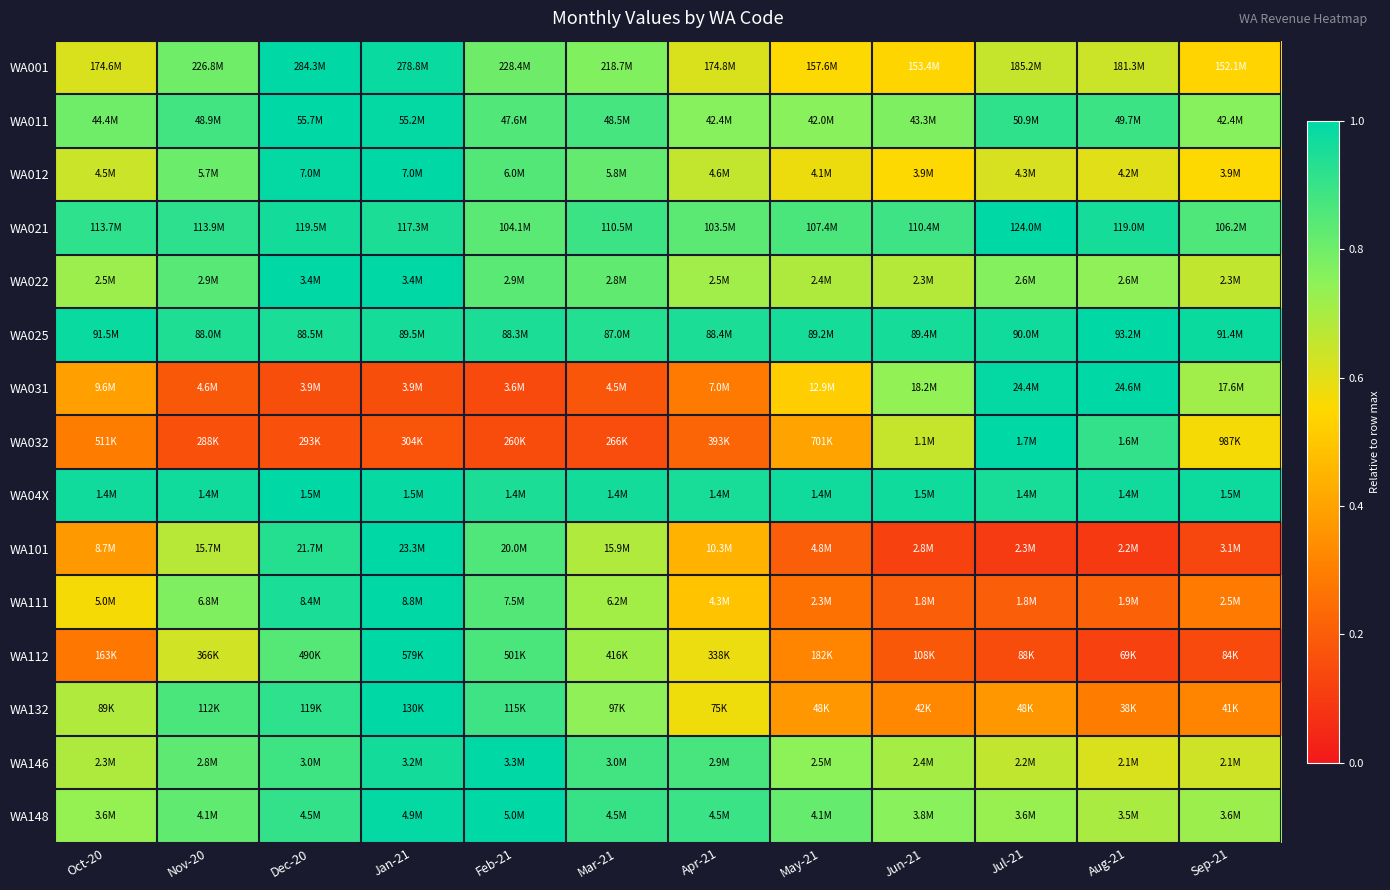

Reading left to right, extract all data points from this chart.

WA001: Oct-20=0.6	Nov-20=0.8	Dec-20=1.0	Jan-21=1.0	Feb-21=0.8	Mar-21=0.8	Apr-21=0.6	May-21=0.6	Jun-21=0.5	Jul-21=0.7	Aug-21=0.6	Sep-21=0.5
WA011: Oct-20=0.8	Nov-20=0.9	Dec-20=1.0	Jan-21=1.0	Feb-21=0.9	Mar-21=0.9	Apr-21=0.8	May-21=0.8	Jun-21=0.8	Jul-21=0.9	Aug-21=0.9	Sep-21=0.8
WA012: Oct-20=0.6	Nov-20=0.8	Dec-20=1.0	Jan-21=1.0	Feb-21=0.9	Mar-21=0.8	Apr-21=0.7	May-21=0.6	Jun-21=0.6	Jul-21=0.6	Aug-21=0.6	Sep-21=0.6
WA021: Oct-20=0.9	Nov-20=0.9	Dec-20=1.0	Jan-21=0.9	Feb-21=0.8	Mar-21=0.9	Apr-21=0.8	May-21=0.9	Jun-21=0.9	Jul-21=1.0	Aug-21=1.0	Sep-21=0.9
WA022: Oct-20=0.7	Nov-20=0.8	Dec-20=1.0	Jan-21=1.0	Feb-21=0.8	Mar-21=0.8	Apr-21=0.7	May-21=0.7	Jun-21=0.7	Jul-21=0.8	Aug-21=0.7	Sep-21=0.7
WA025: Oct-20=1.0	Nov-20=0.9	Dec-20=0.9	Jan-21=1.0	Feb-21=0.9	Mar-21=0.9	Apr-21=0.9	May-21=1.0	Jun-21=1.0	Jul-21=1.0	Aug-21=1.0	Sep-21=1.0
WA031: Oct-20=0.4	Nov-20=0.2	Dec-20=0.2	Jan-21=0.2	Feb-21=0.1	Mar-21=0.2	Apr-21=0.3	May-21=0.5	Jun-21=0.7	Jul-21=1.0	Aug-21=1.0	Sep-21=0.7
WA032: Oct-20=0.3	Nov-20=0.2	Dec-20=0.2	Jan-21=0.2	Feb-21=0.1	Mar-21=0.2	Apr-21=0.2	May-21=0.4	Jun-21=0.7	Jul-21=1.0	Aug-21=0.9	Sep-21=0.6
WA04X: Oct-20=1.0	Nov-20=1.0	Dec-20=1.0	Jan-21=1.0	Feb-21=0.9	Mar-21=1.0	Apr-21=1.0	May-21=1.0	Jun-21=1.0	Jul-21=1.0	Aug-21=1.0	Sep-21=1.0
WA101: Oct-20=0.4	Nov-20=0.7	Dec-20=0.9	Jan-21=1.0	Feb-21=0.9	Mar-21=0.7	Apr-21=0.4	May-21=0.2	Jun-21=0.1	Jul-21=0.1	Aug-21=0.1	Sep-21=0.1
WA111: Oct-20=0.6	Nov-20=0.8	Dec-20=1.0	Jan-21=1.0	Feb-21=0.8	Mar-21=0.7	Apr-21=0.5	May-21=0.3	Jun-21=0.2	Jul-21=0.2	Aug-21=0.2	Sep-21=0.3
WA112: Oct-20=0.3	Nov-20=0.6	Dec-20=0.8	Jan-21=1.0	Feb-21=0.9	Mar-21=0.7	Apr-21=0.6	May-21=0.3	Jun-21=0.2	Jul-21=0.2	Aug-21=0.1	Sep-21=0.1
WA132: Oct-20=0.7	Nov-20=0.9	Dec-20=0.9	Jan-21=1.0	Feb-21=0.9	Mar-21=0.7	Apr-21=0.6	May-21=0.4	Jun-21=0.3	Jul-21=0.4	Aug-21=0.3	Sep-21=0.3
WA146: Oct-20=0.7	Nov-20=0.8	Dec-20=0.9	Jan-21=1.0	Feb-21=1.0	Mar-21=0.9	Apr-21=0.9	May-21=0.7	Jun-21=0.7	Jul-21=0.7	Aug-21=0.6	Sep-21=0.6
WA148: Oct-20=0.7	Nov-20=0.8	Dec-20=0.9	Jan-21=1.0	Feb-21=1.0	Mar-21=0.9	Apr-21=0.9	May-21=0.8	Jun-21=0.8	Jul-21=0.7	Aug-21=0.7	Sep-21=0.7